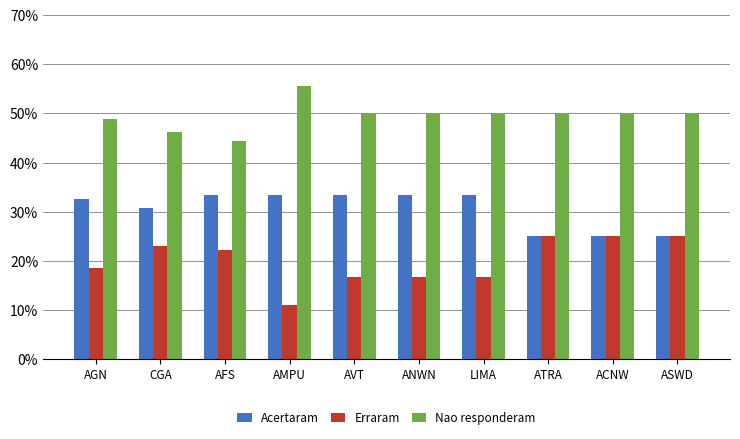

What position from the left is AGN?

1